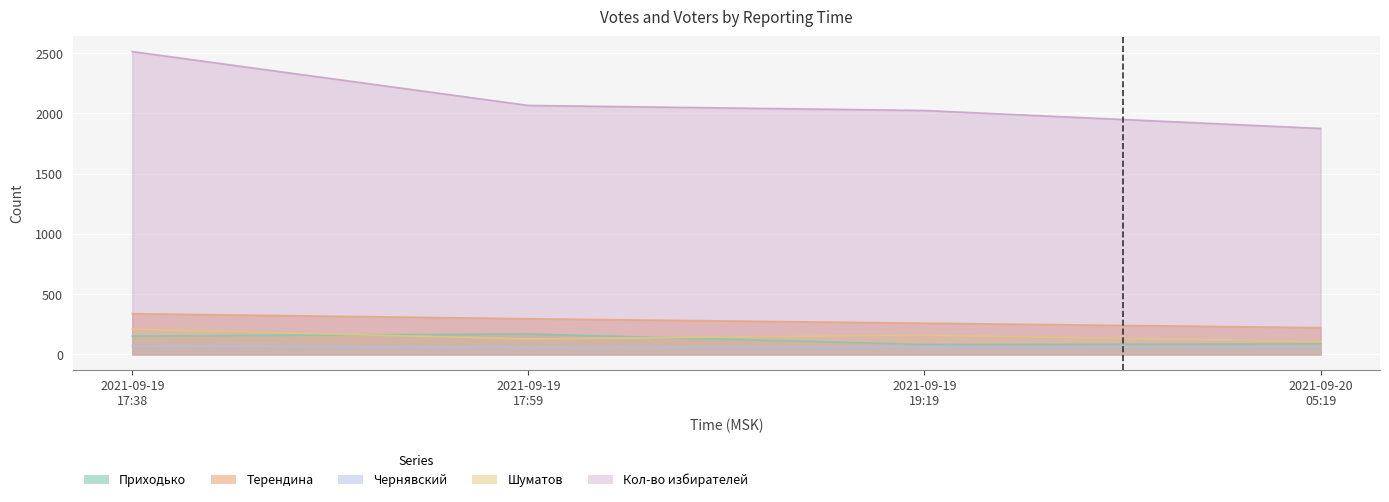

What is the average value of the Шуматов series?

150